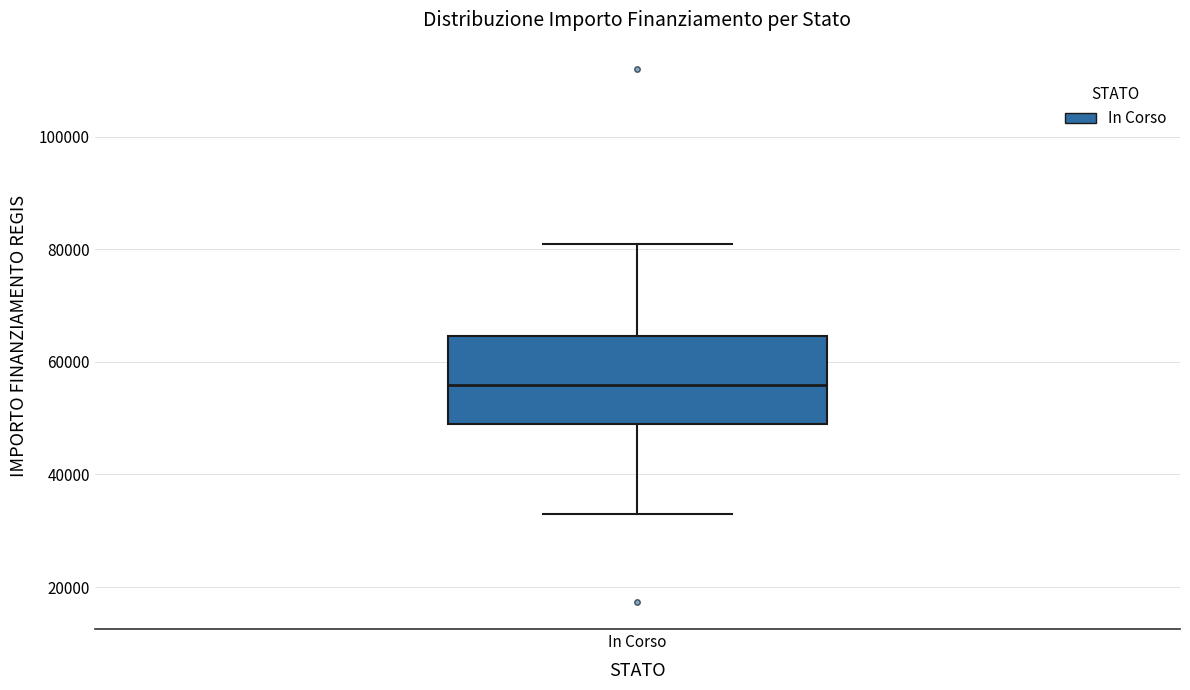

Read this box plot against the y-axis: the position of the median line, the range covered by the box, and the ends of both whiskers. The values are not printed on the chart, so give them approximately, as read against the axis.

median 56000, box 50000 to 64000, whiskers 32000 to 80000